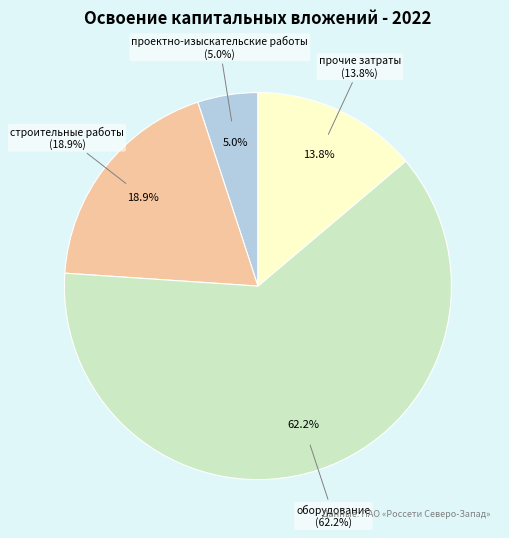

Count the number of slices in the pie.

4